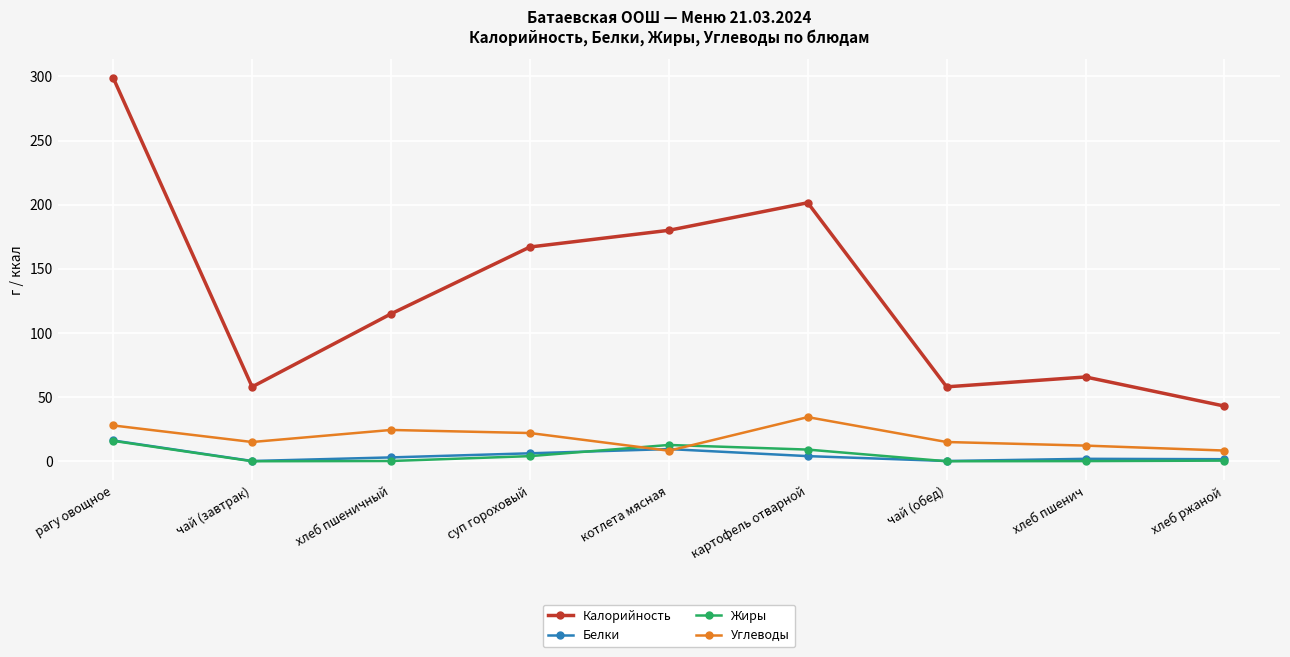

Is it true that Углеводы equals 15.0 at чай (обед)?

True